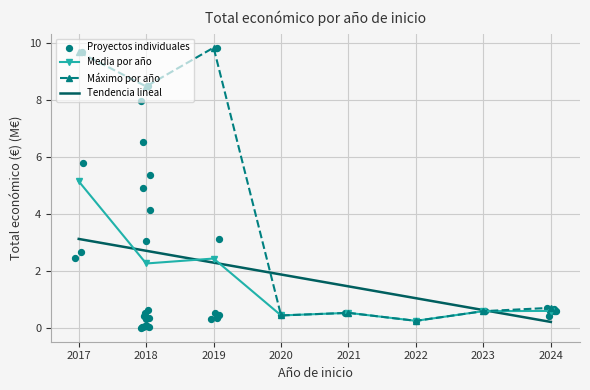

What is the value of the Máximo por año point at the 2nd from the left?

8.5